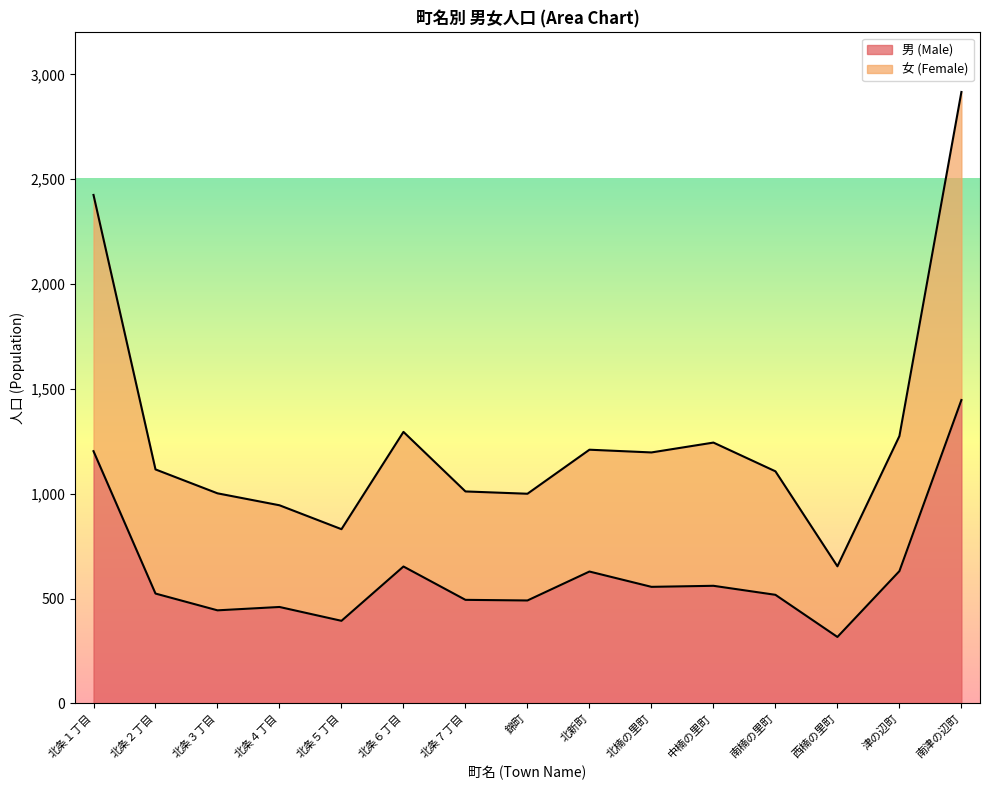

What is the value of the 男 (Male) point at the 10th from the left?

556